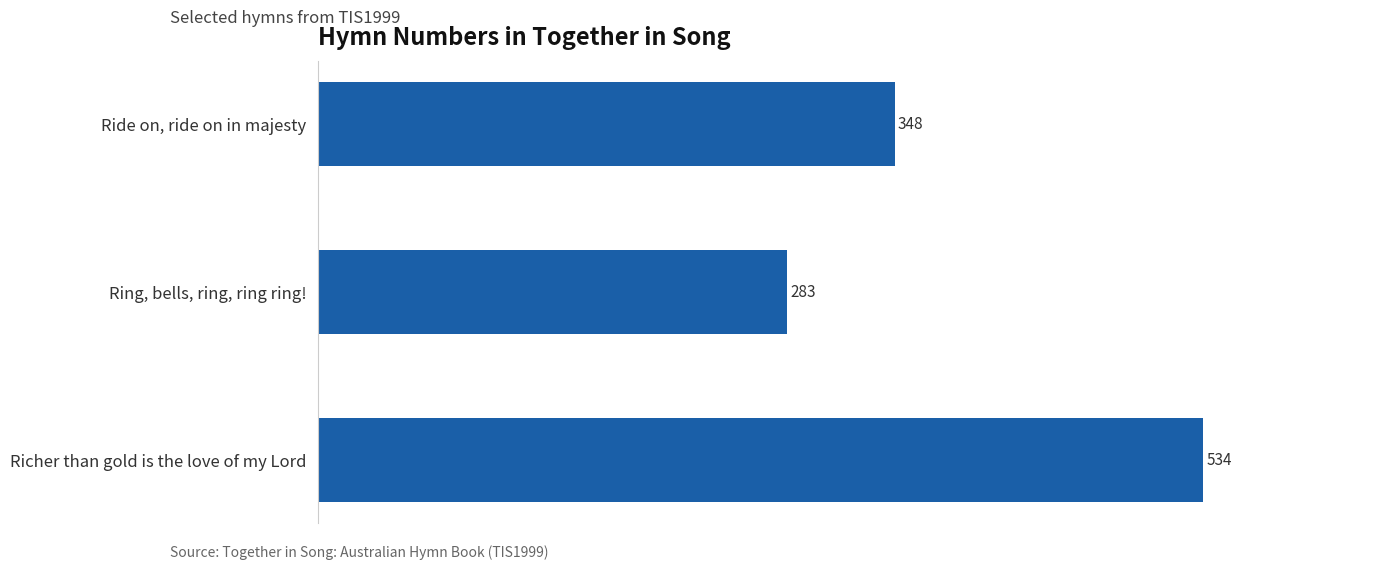

Which category has the highest value across all series?

Richer than gold is the love of my Lord